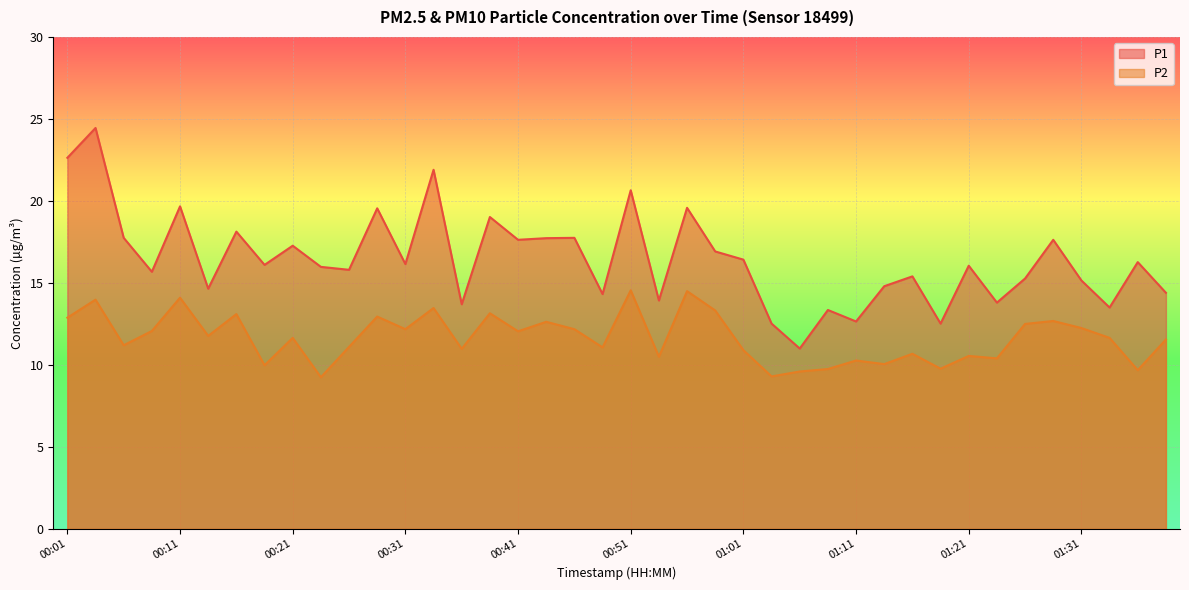

True or false: P2 and P1 intersect in this chart.

False